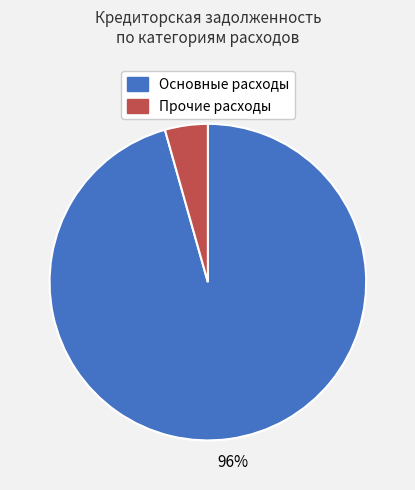

Does any single category account for the majority?

Yes